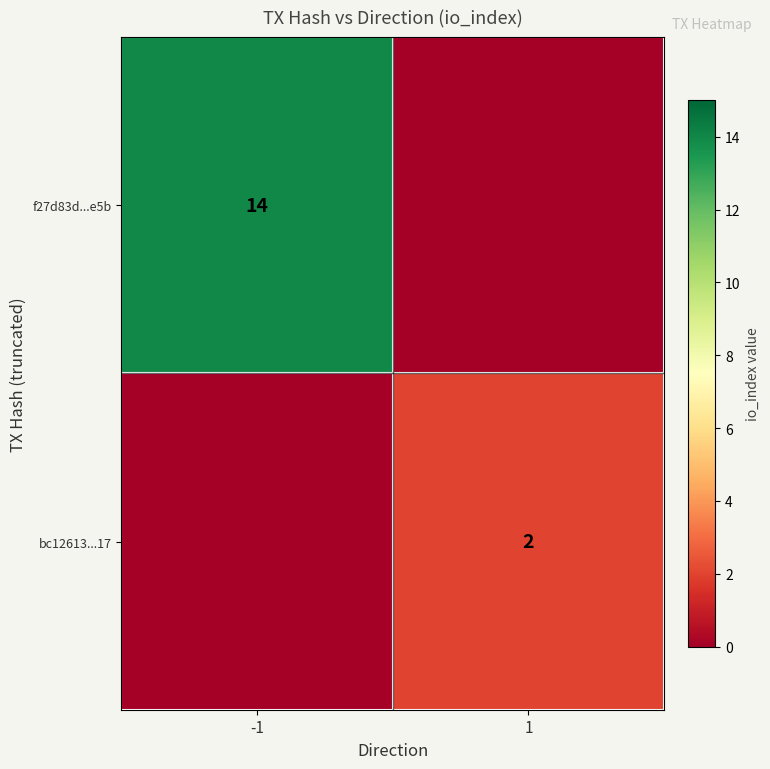

Between -1 and 1, which is larger?

-1